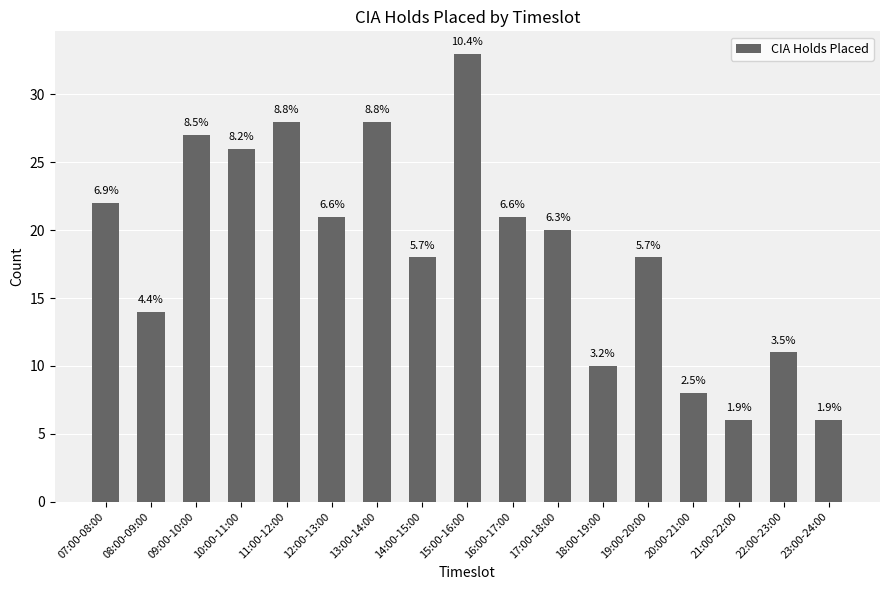

What is the maximum value shown in the chart?

33